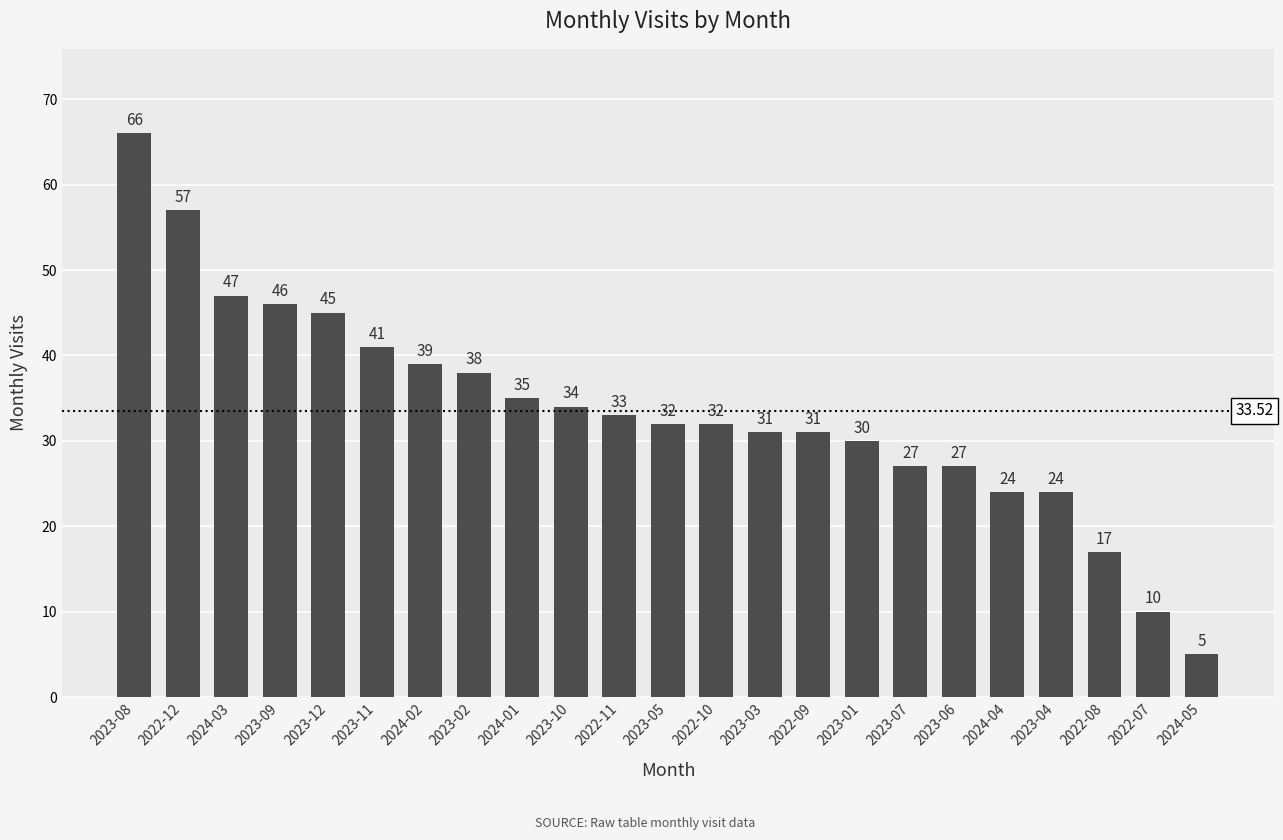

True or false: the data shows 31 at 2023-03.

True